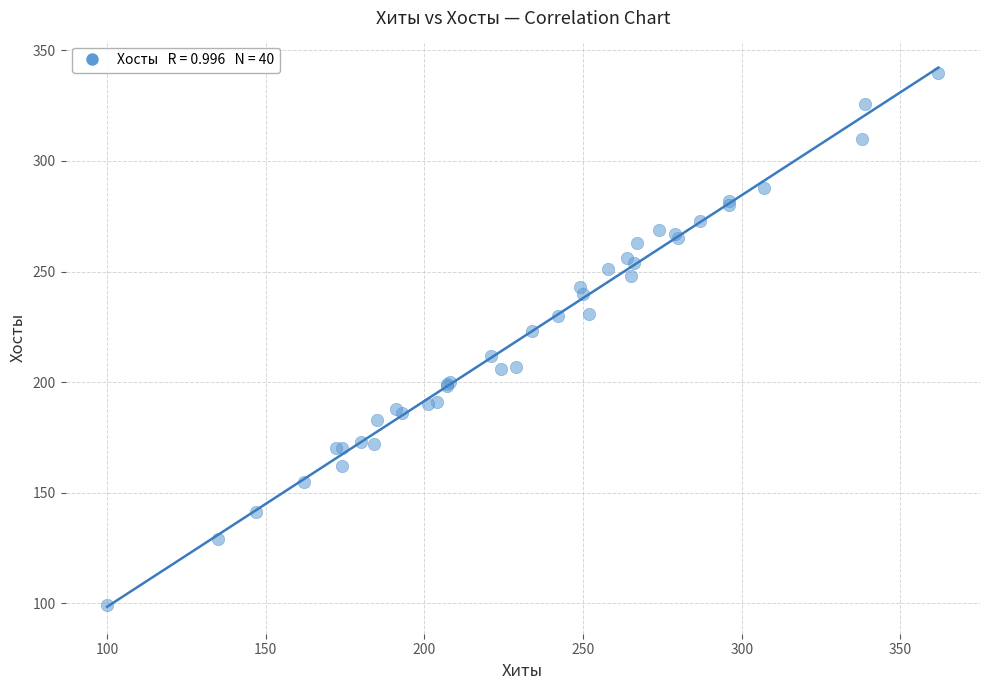

What Y value in the scatter plot is closest to 219?

223